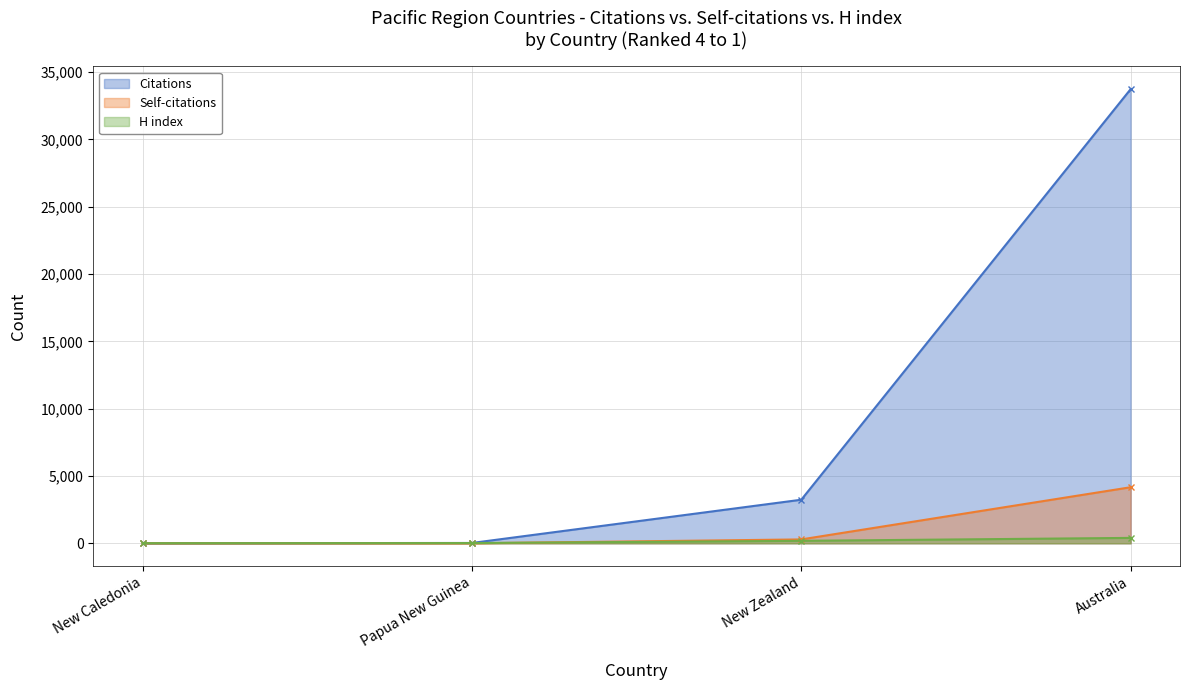

The H index series shows 259 at New Zealand. True or false?

False